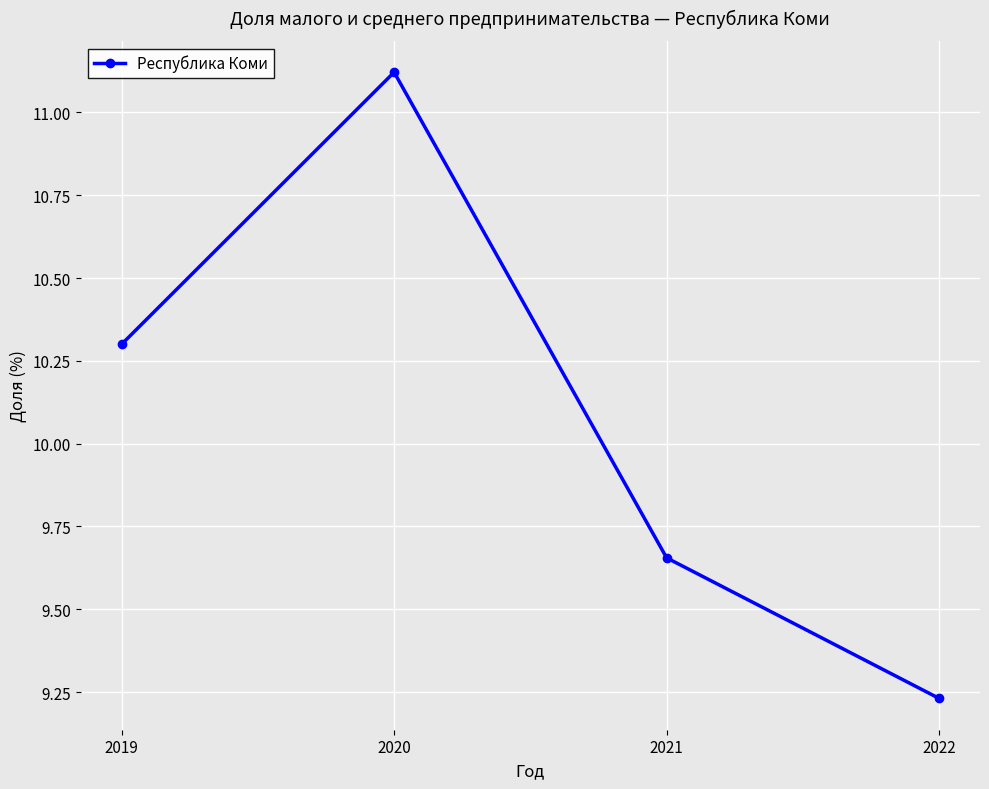

Which category has the lowest value across all series?

2022